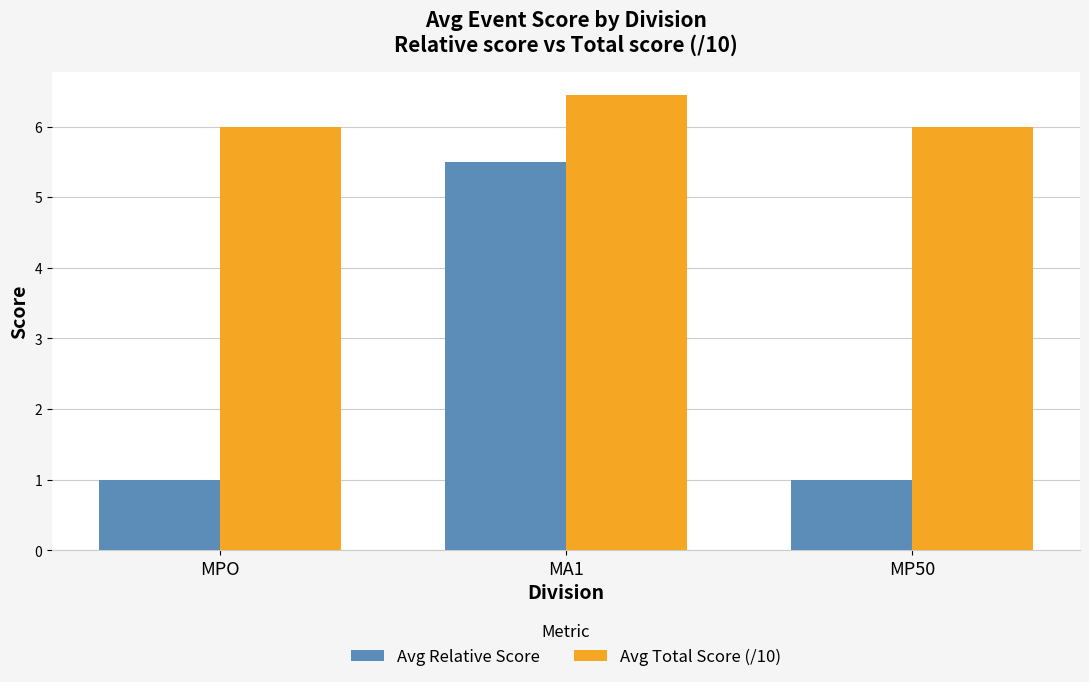

Reading left to right, what are all the values shown in this chart?

Avg Relative Score: 1.0	5.5	1.0
Avg Total Score (/10): 6.0	6.5	6.0